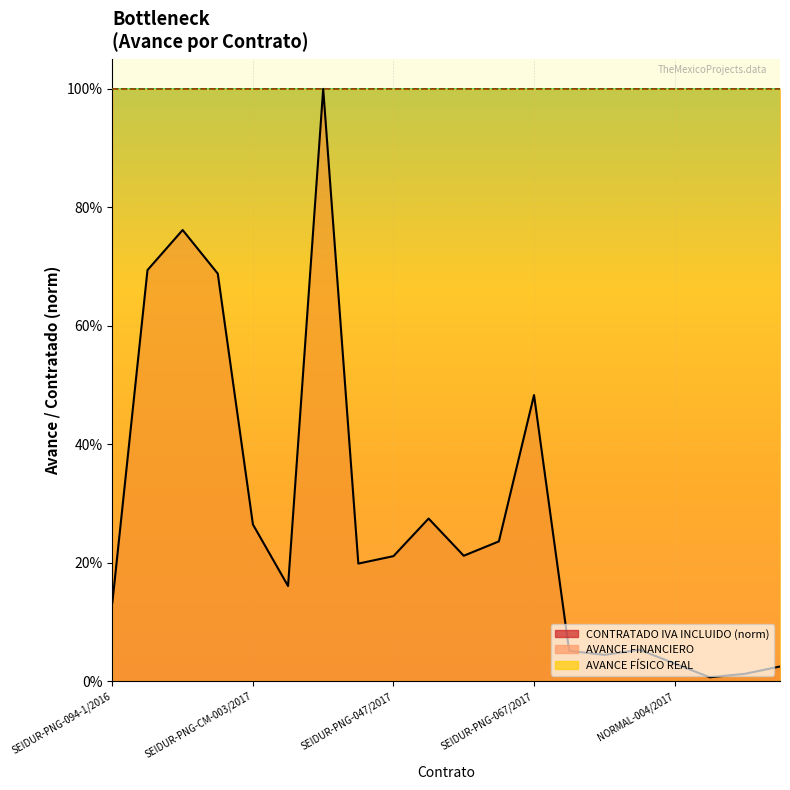

Where is AVANCE FINANCIERO nearest to the value 0?

SEIDUR-PNG-025/2017